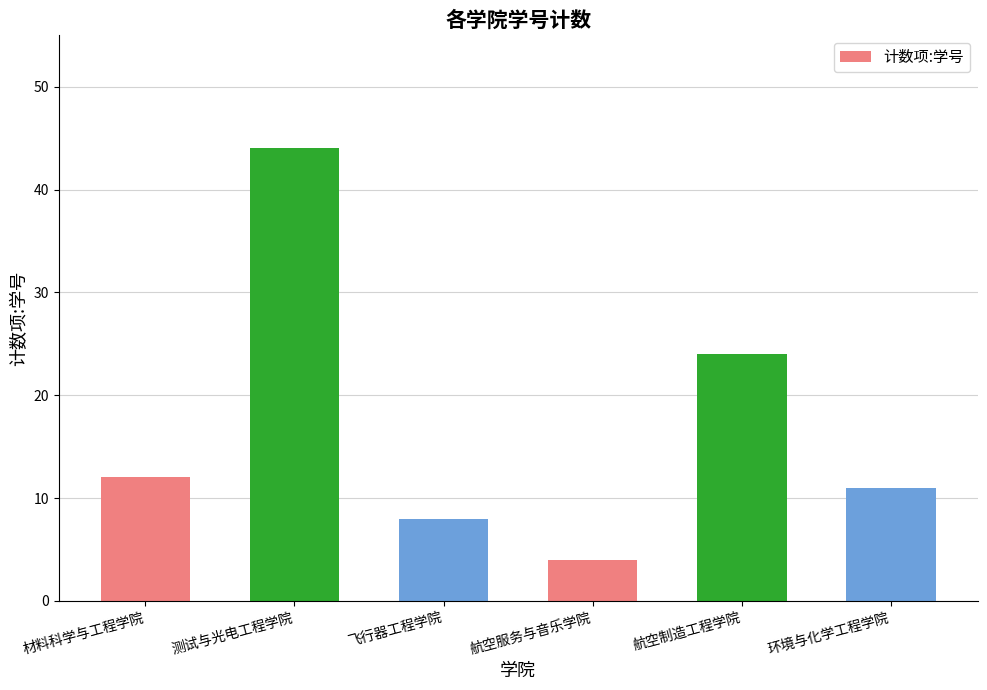

What is the ratio of the value at 航空服务与音乐学院 to the value at 飞行器工程学院?

0.5